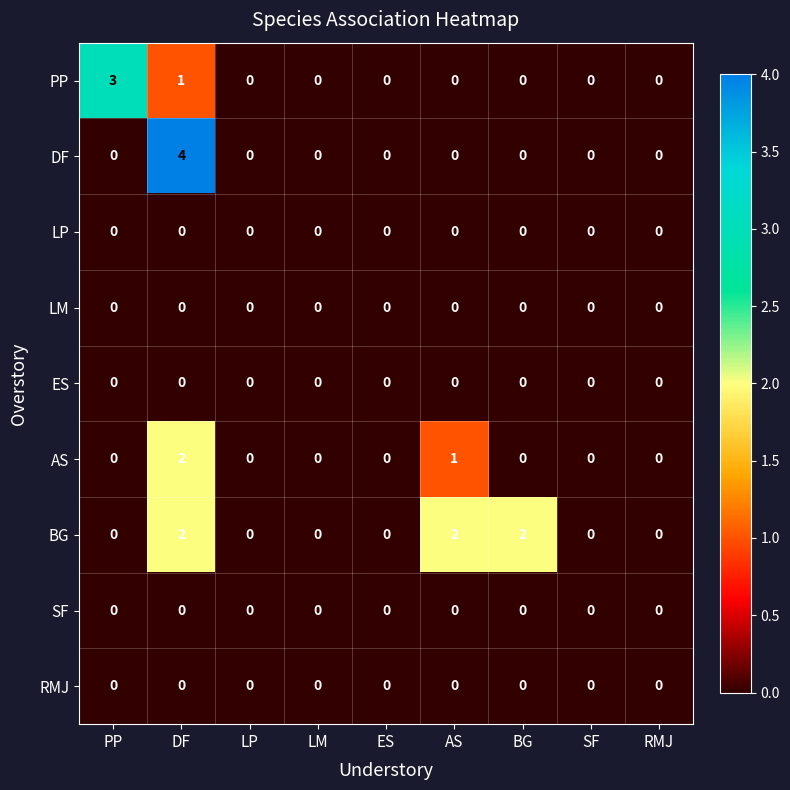

The AS series shows 0 at BG. True or false?

True